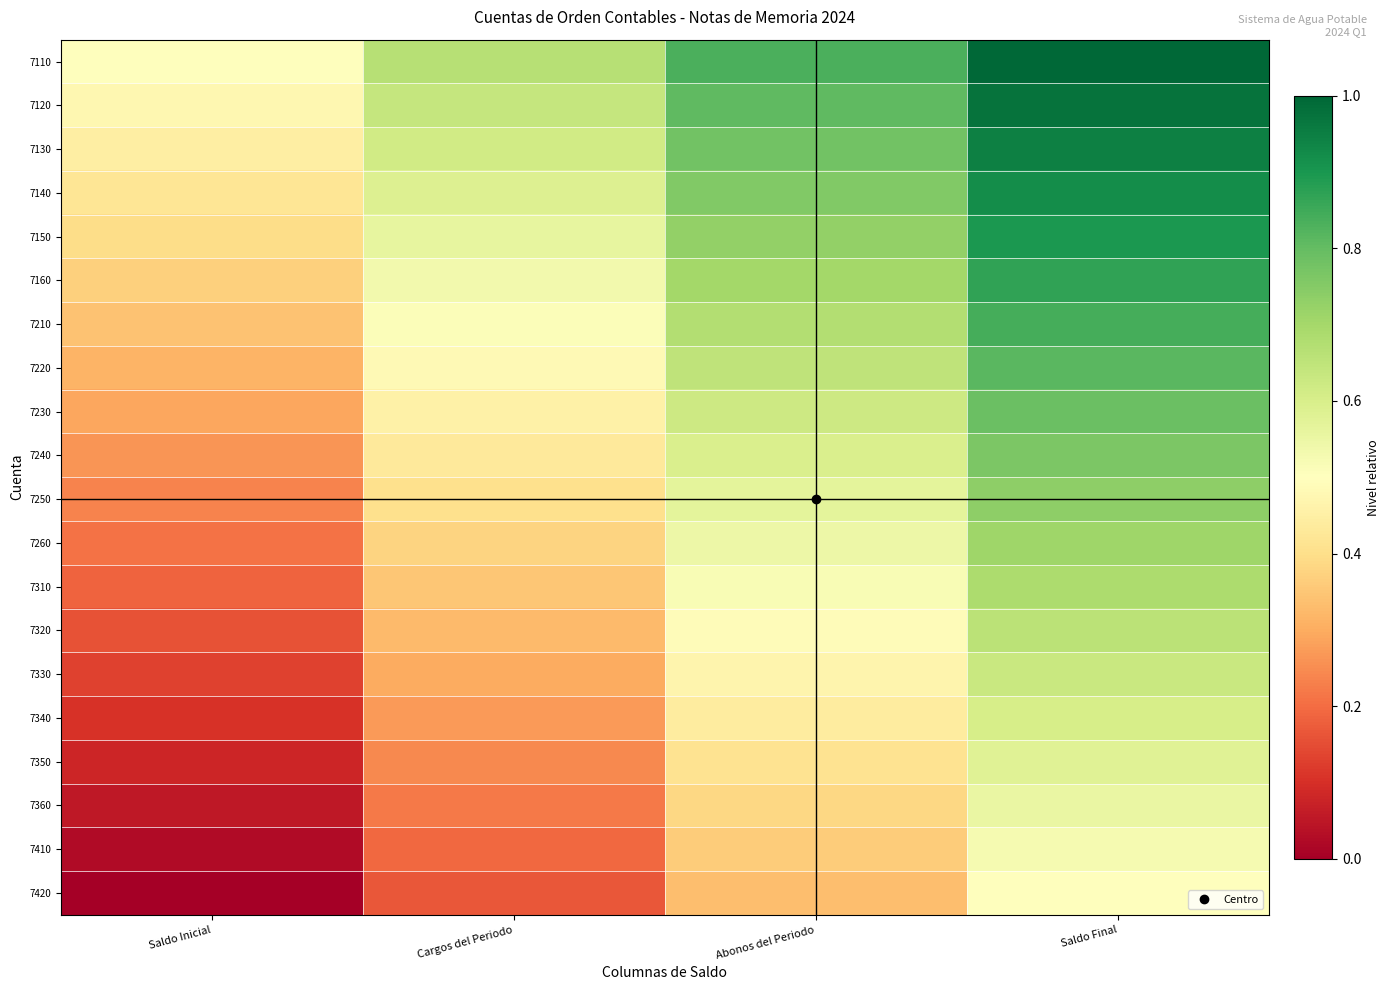

How many distinct data groups are displayed?

20